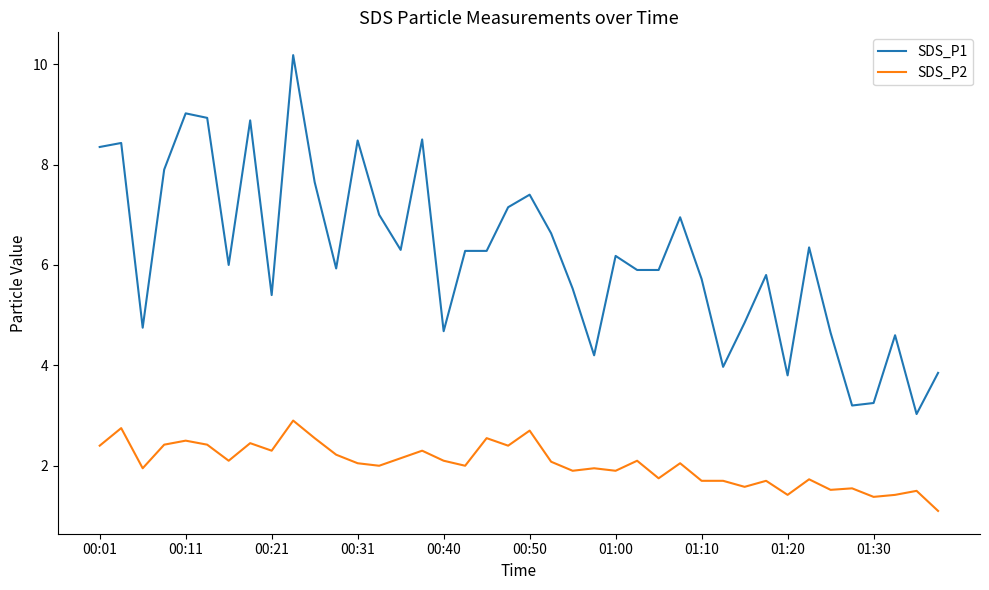

True or false: SDS_P1 and SDS_P2 intersect in this chart.

False